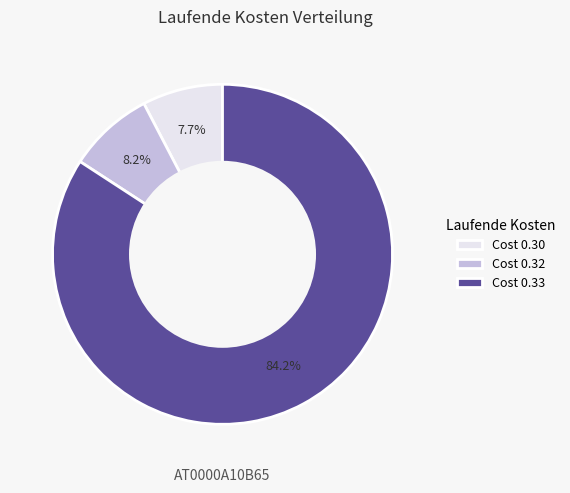

How many slices are in this pie chart?

3